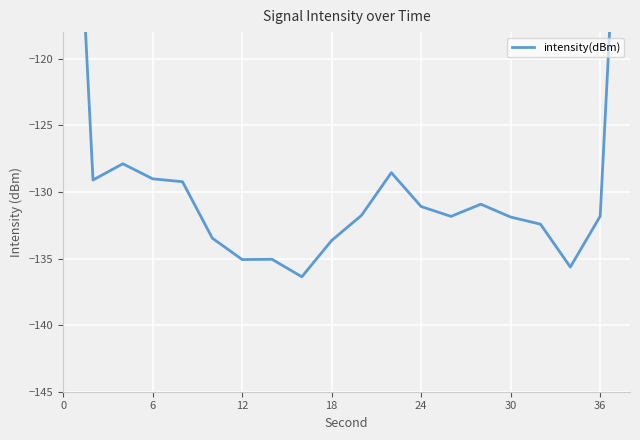

What is the maximum value shown in the chart?

-84.7